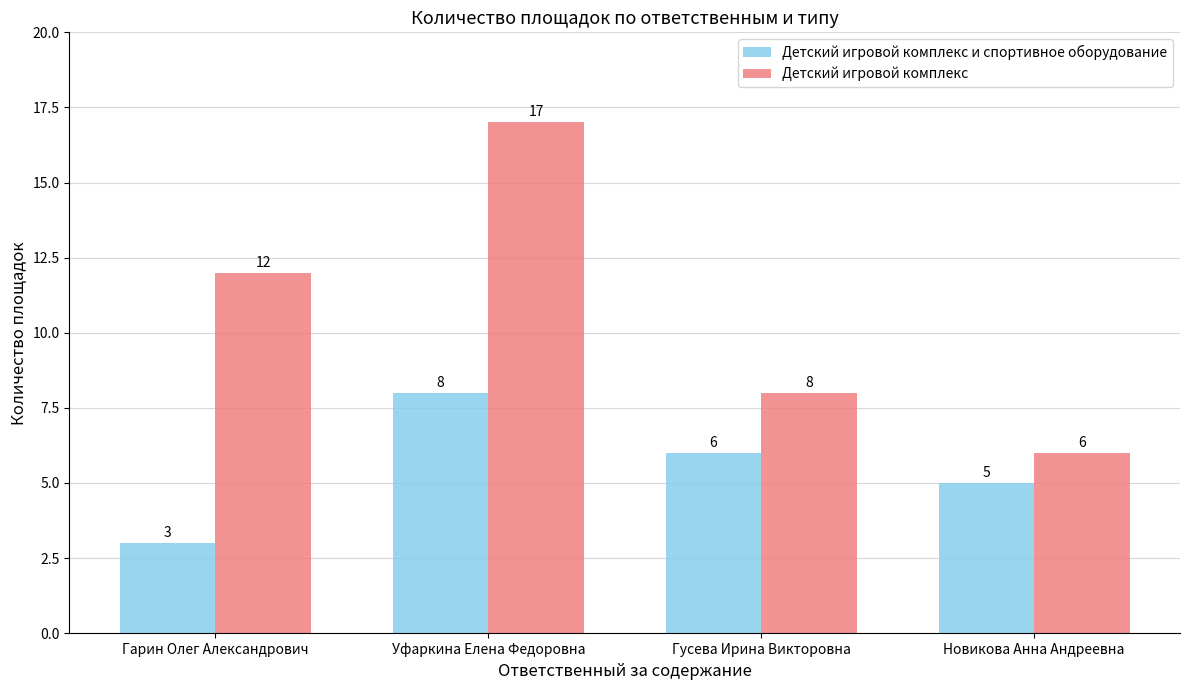

Is the value of Детский игровой комплекс и спортивное оборудование at Гусева Ирина Викторовна greater than the value of Детский игровой комплекс at Уфаркина Елена Федоровна?

No